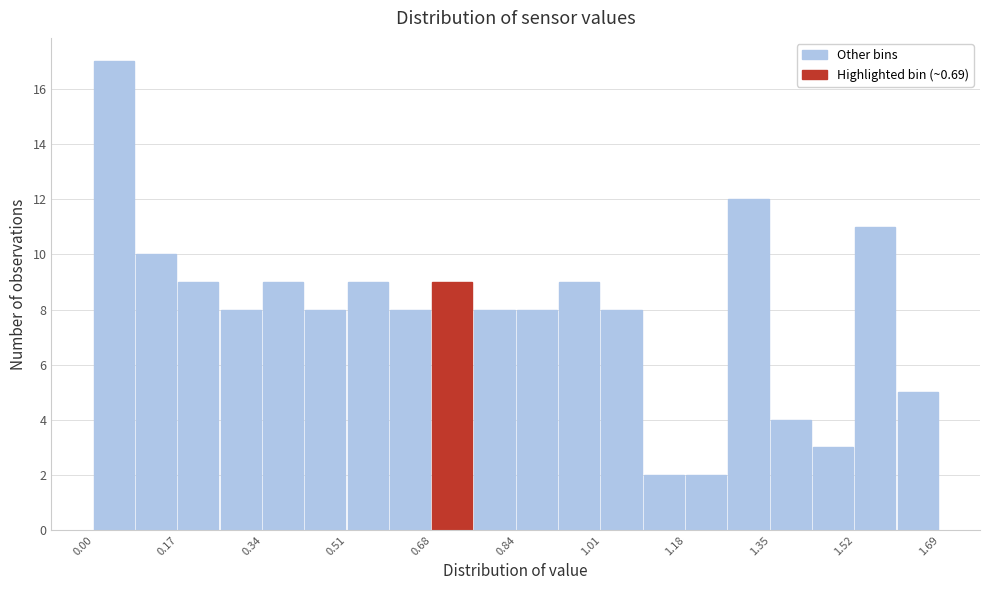

Which range on the x-axis has the tallest bar?

0.00 to 0.08